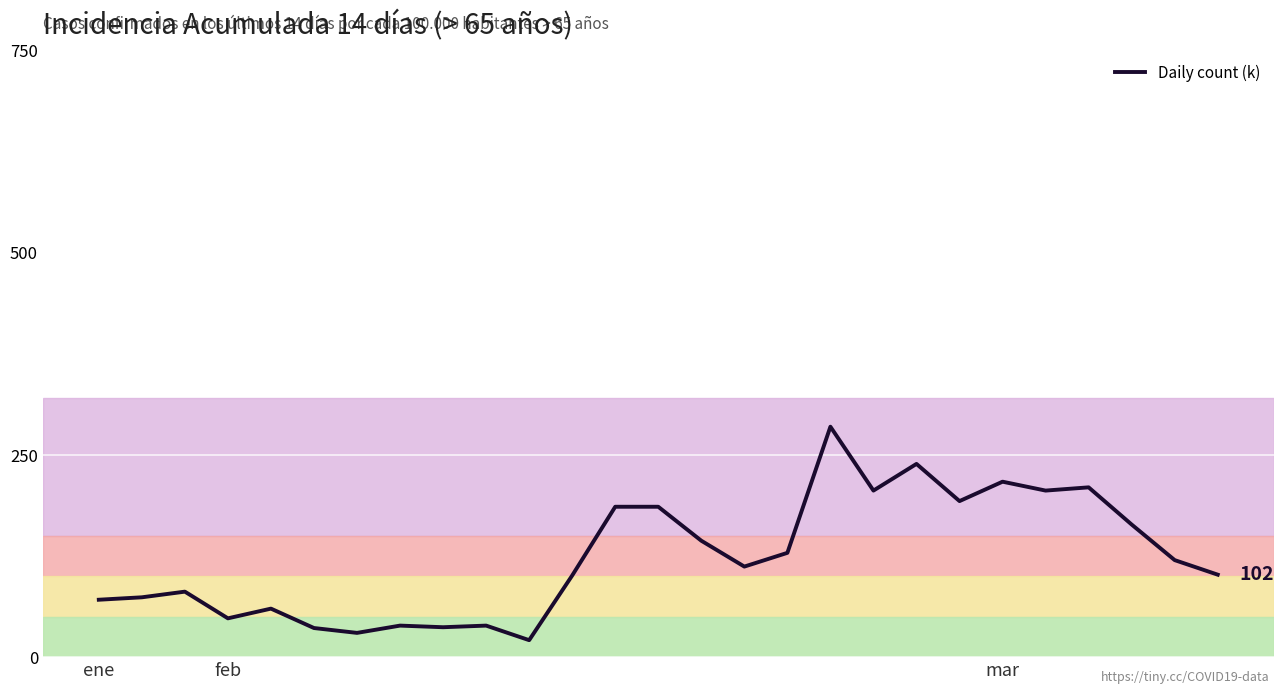

What is the greatest value displayed?

285